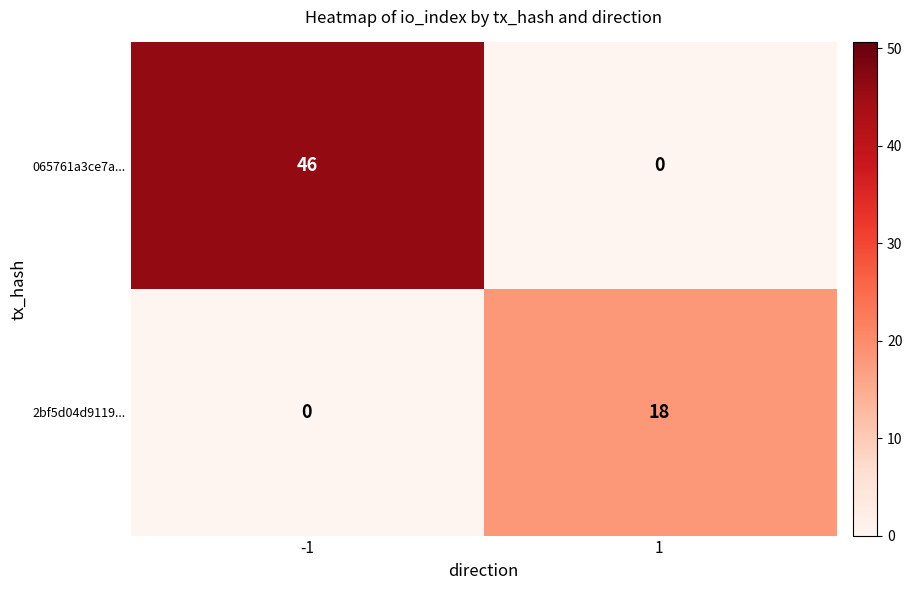

Between -1 and 1, which series saw the biggest shift?

065761a3ce7a...